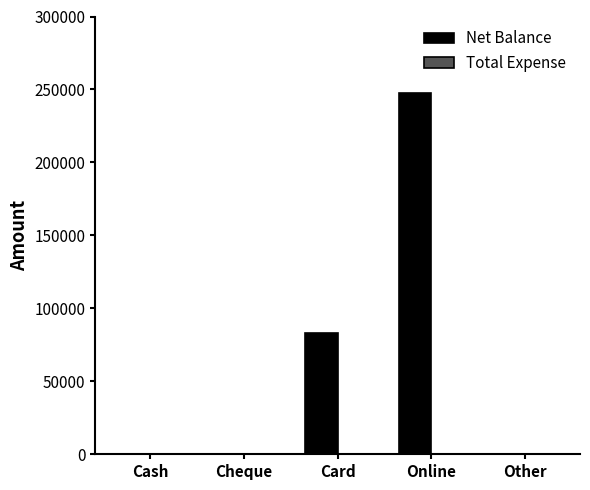

Which category has the highest value across all series?

Online